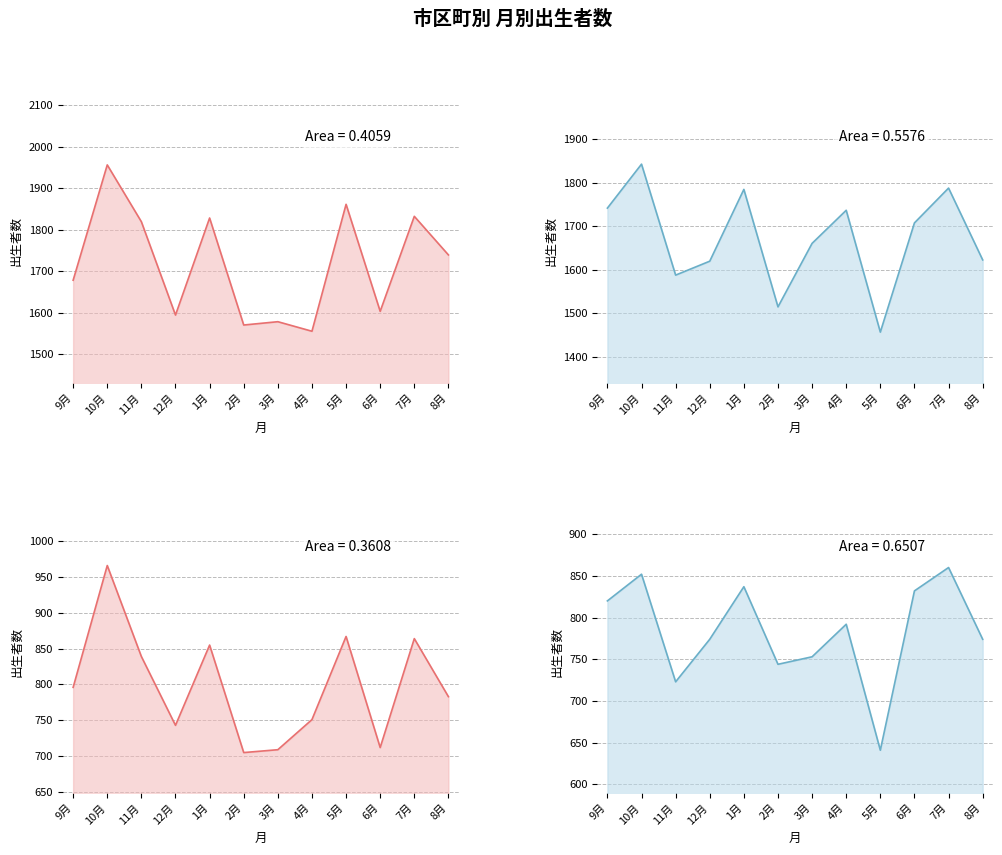

Which series changed the most between 4月 and 6月?

県総数 30.9～31.8